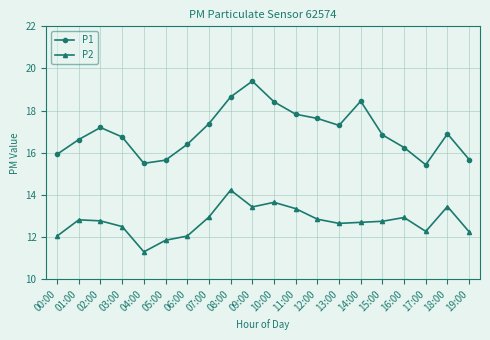

Which series changed the most between 02:00 and 04:00?

P1